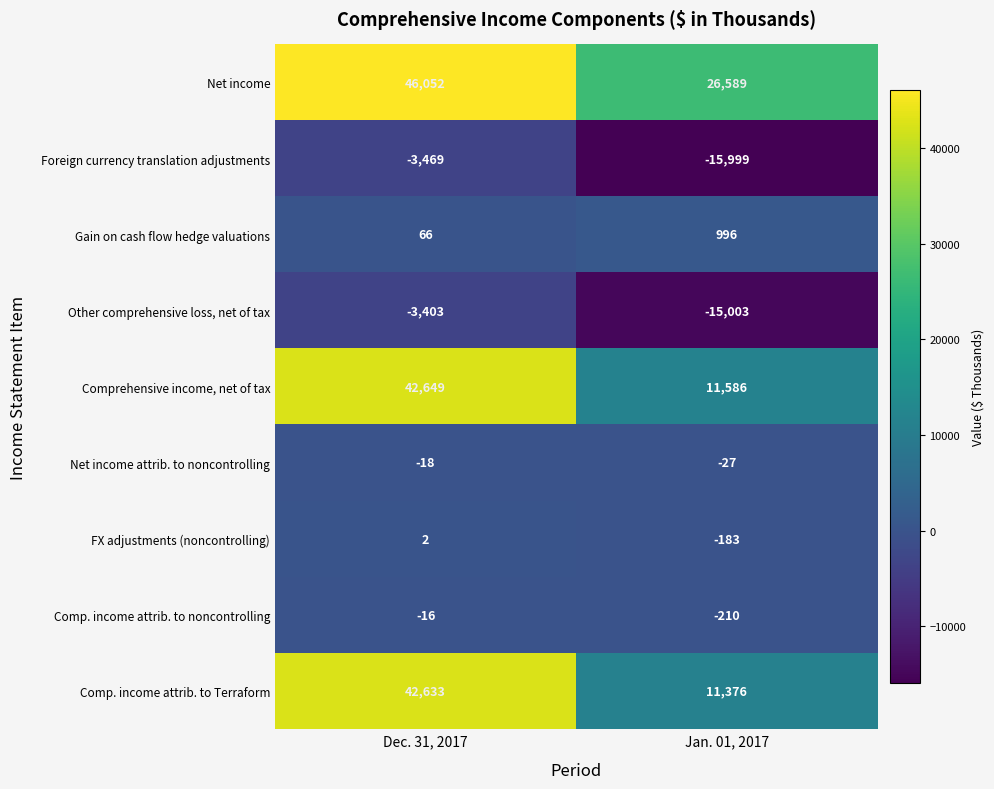

Rank the series at Dec. 31, 2017 from lowest to highest value.

Foreign currency translation adjustments, Other comprehensive loss, net of tax, Net income attrib. to noncontrolling, Comp. income attrib. to noncontrolling, FX adjustments (noncontrolling), Gain on cash flow hedge valuations, Comp. income attrib. to Terraform, Comprehensive income, net of tax, Net income